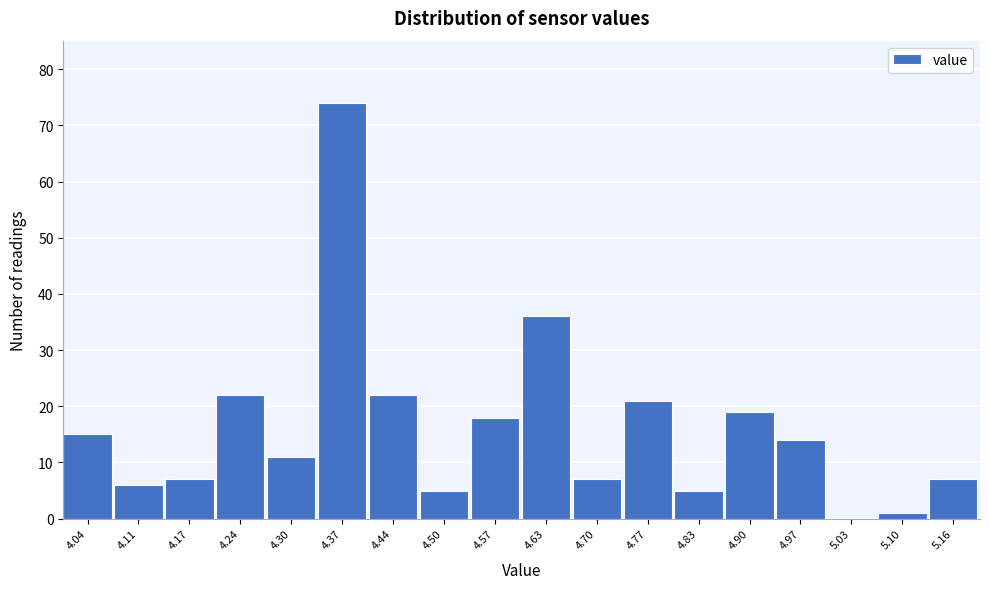

Reading right to left, what are all the values shown in this chart?

5.16=7	5.10=1	5.03=0	4.97=14	4.90=19	4.83=5	4.77=21	4.70=7	4.63=36	4.57=18	4.50=5	4.44=22	4.37=74	4.30=11	4.24=22	4.17=7	4.11=6	4.04=15